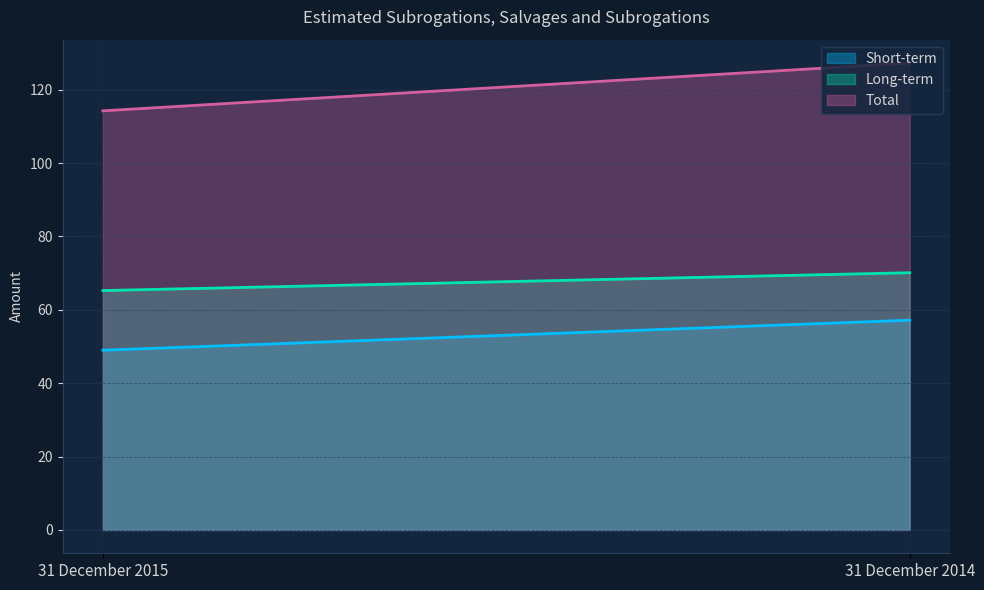

The value of Short-term at 31 December 2015 is 23.6. True or false?

False